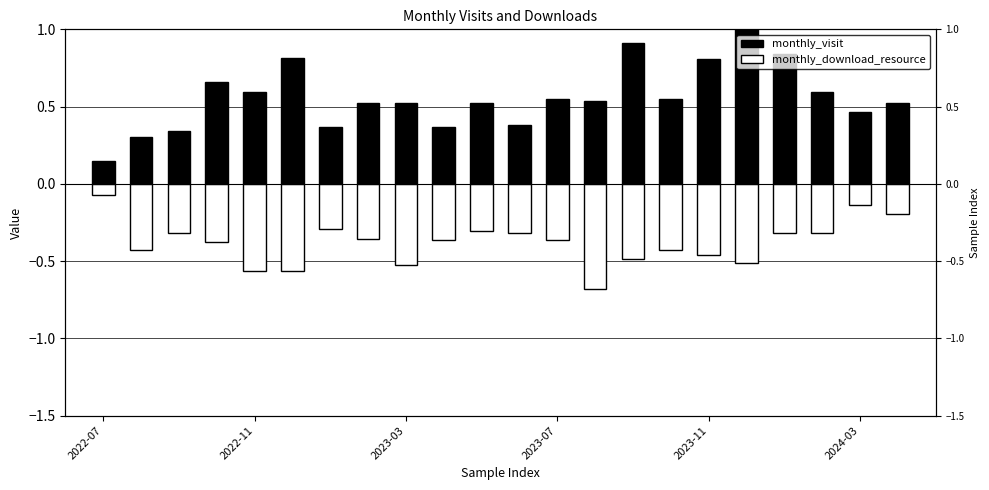

At 7, list the series in order from smallest to largest.

monthly_download_resource, monthly_visit